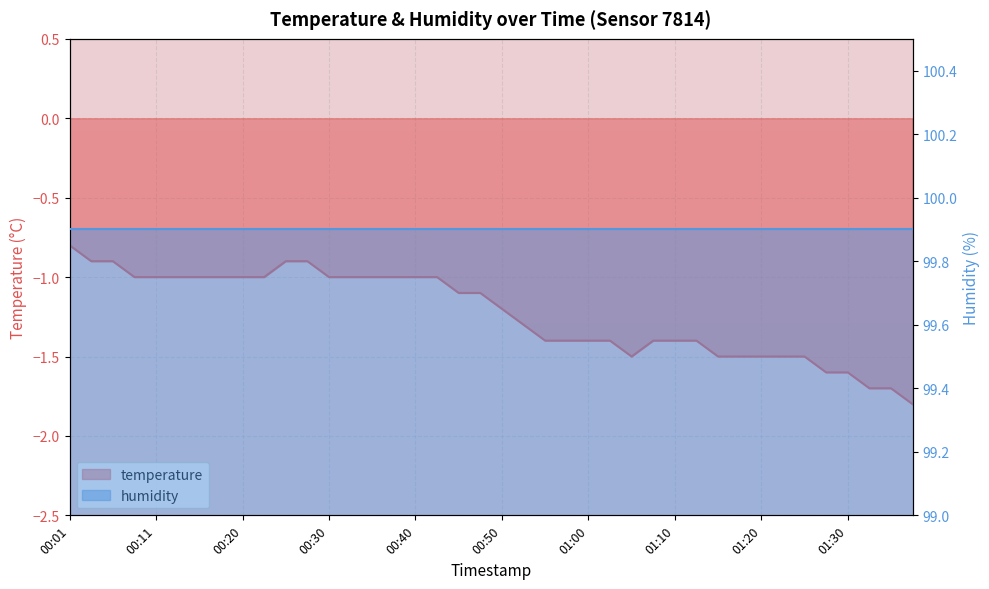

Rank the categories by value from highest to lowest.

00:01, 00:03, 00:05, 00:25, 00:28, 00:08, 00:11, 00:13, 00:15, 00:18, 00:20, 00:23, 00:30, 00:33, 00:35, 00:38, 00:40, 00:43, 00:45, 00:48, 00:50, 00:52, 00:55, 00:57, 01:00, 01:02, 01:07, 01:10, 01:12, 01:05, 01:15, 01:17, 01:20, 01:22, 01:25, 01:27, 01:30, 01:32, 01:34, 01:37